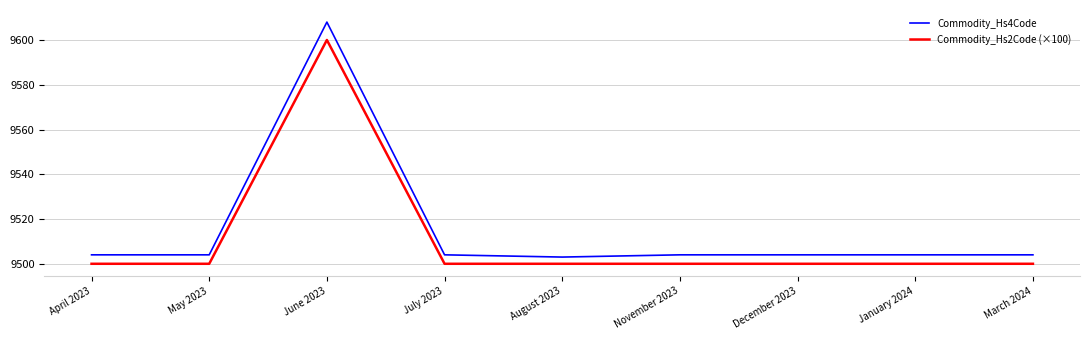

What is the average value of the Commodity_Hs4Code series?

9515